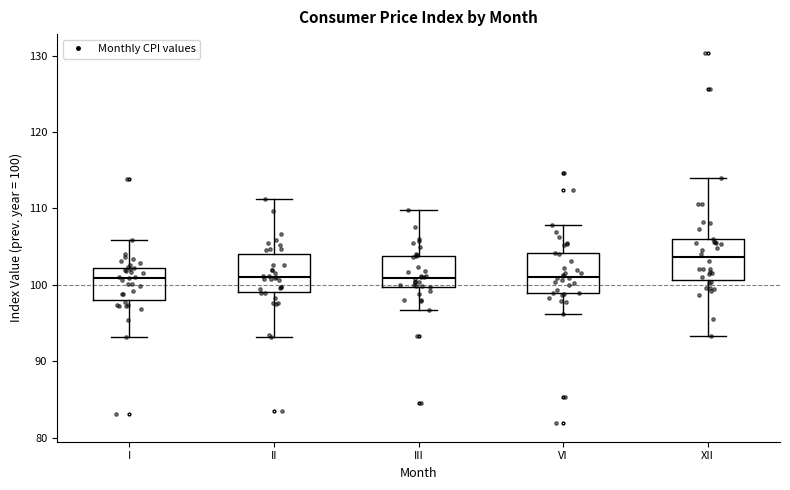

Reading left to right, read every box against the y-axis: the position of its median line, the range the box covers, and the ends of its whiskers. The values are not printed on the chart, so give them approximately, as read against the axis.

I: median 101, box 98 to 102, whiskers 93 to 106
II: median 101, box 99 to 104, whiskers 93 to 111
III: median 101, box 100 to 104, whiskers 97 to 110
VI: median 101, box 99 to 104, whiskers 96 to 108
XII: median 104, box 101 to 106, whiskers 93 to 114